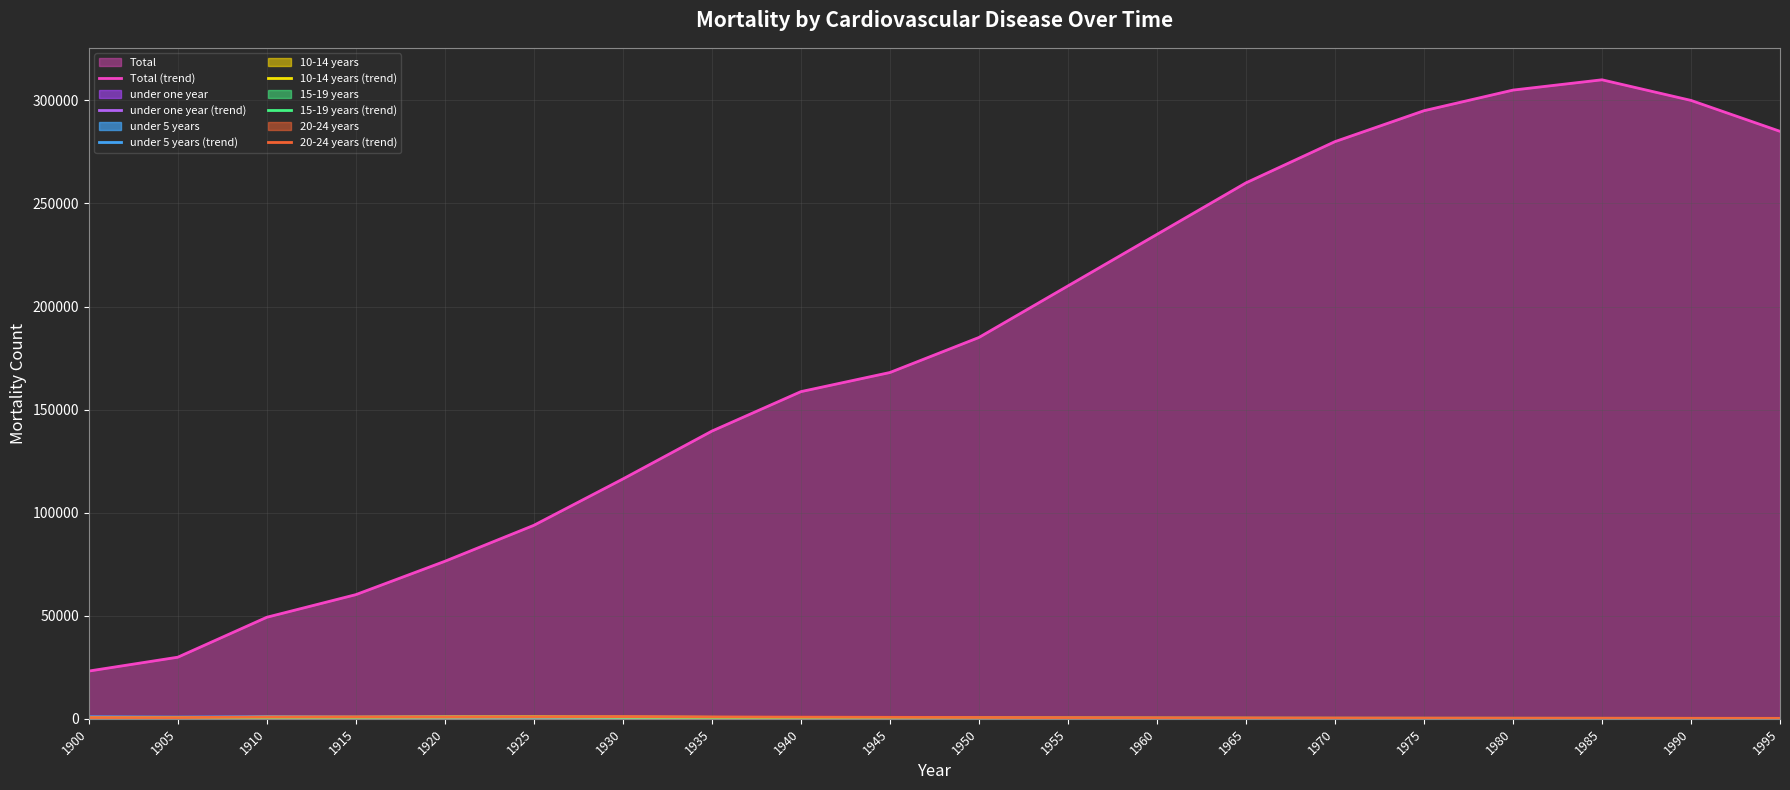

At how many categories does at least one series exceed 87936?

15